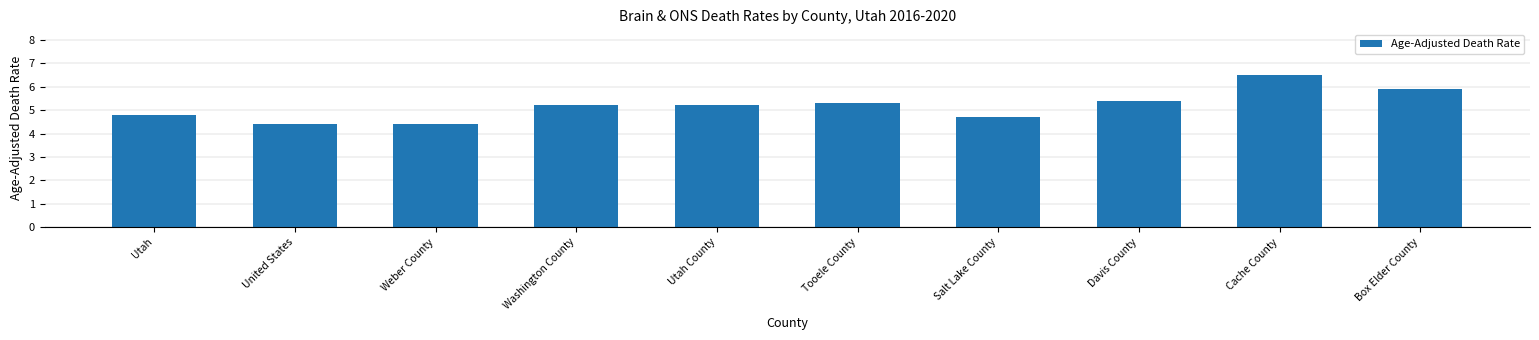

What is the change in value from Utah County to Tooele County?

+0.1